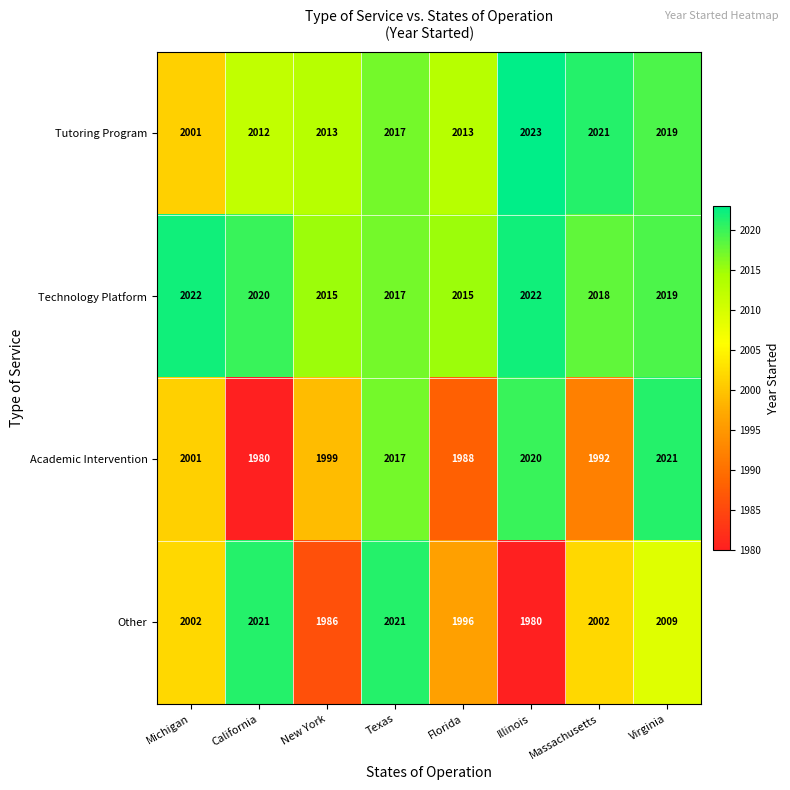

Read the Tutoring Program value at Texas, to the nearest 5.

2015